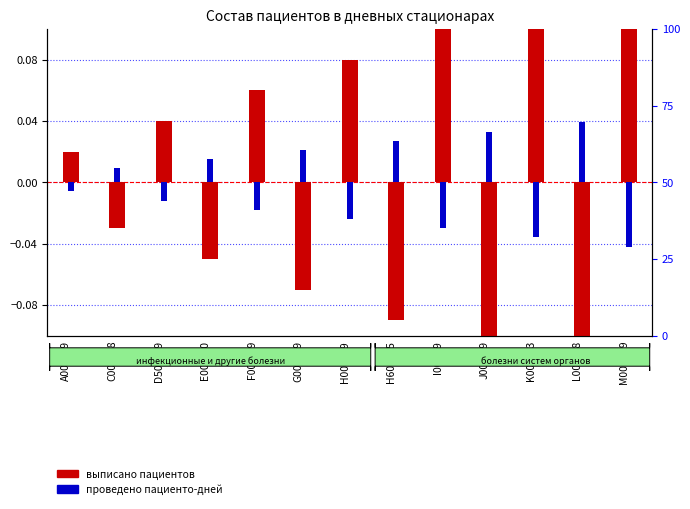

How many series are shown in this chart?

2